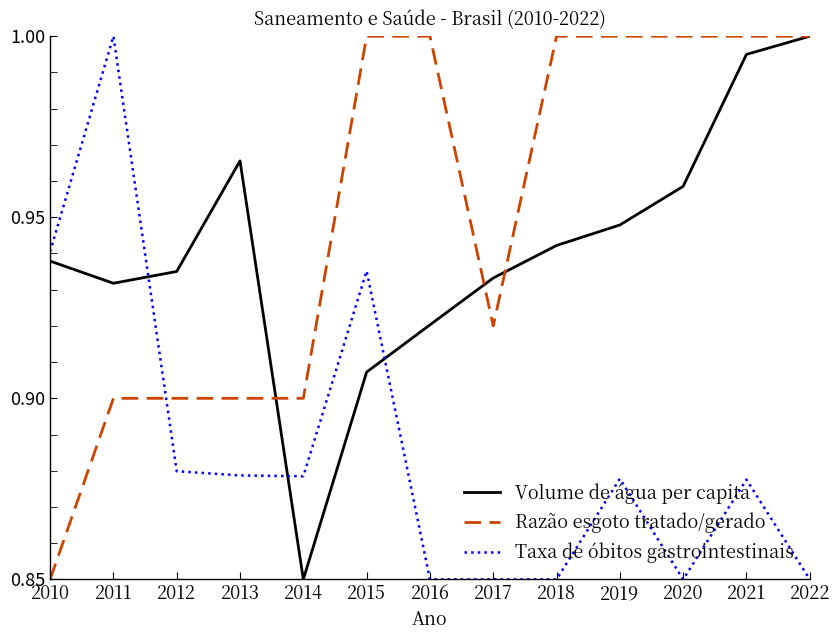

At which label does Volume de água per capita reach its minimum?

2014